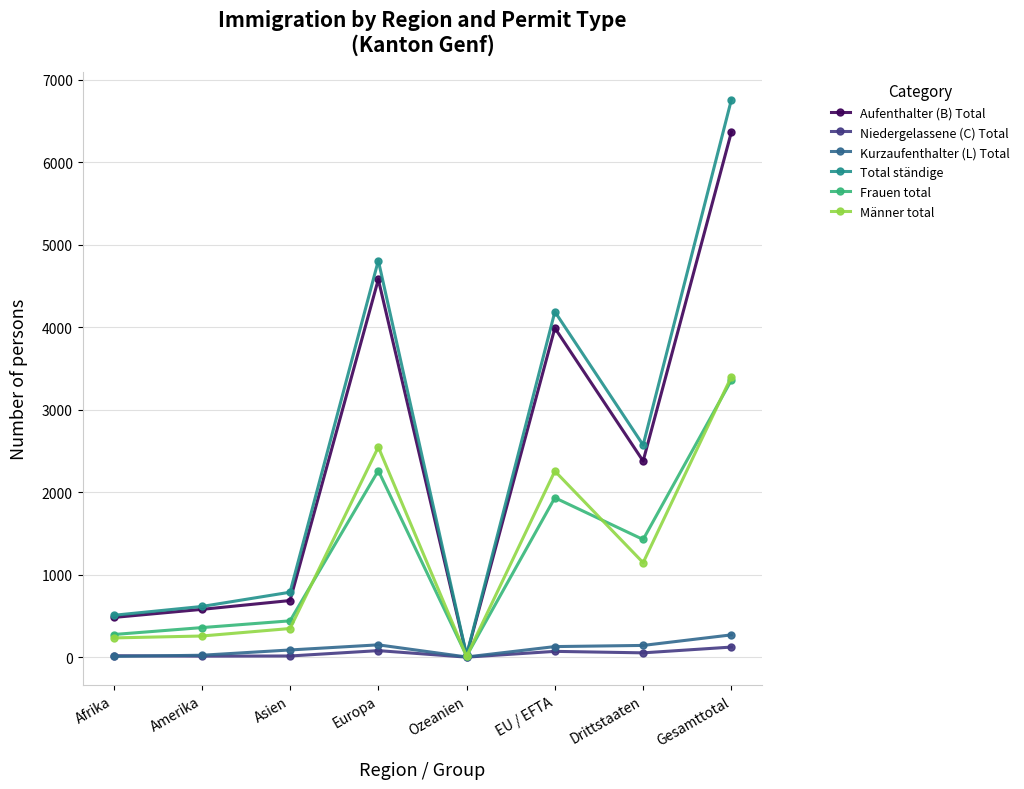

Count the number of categories in the chart.

8